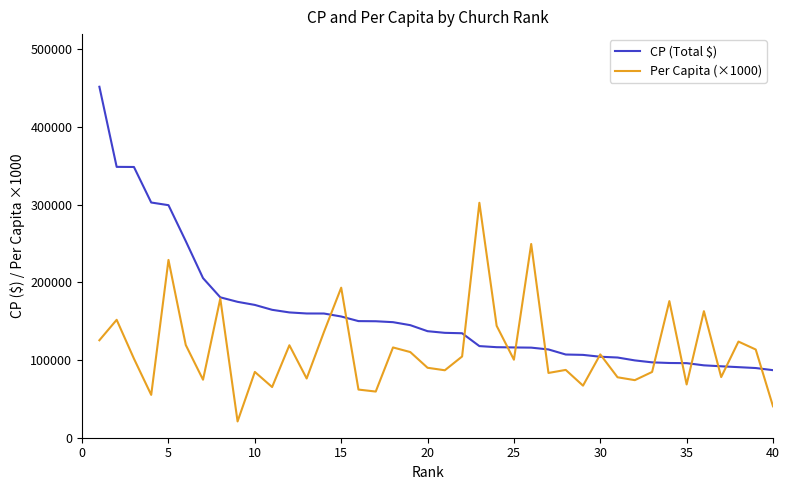

Which series has the largest total across all categories?

CP (Total $)